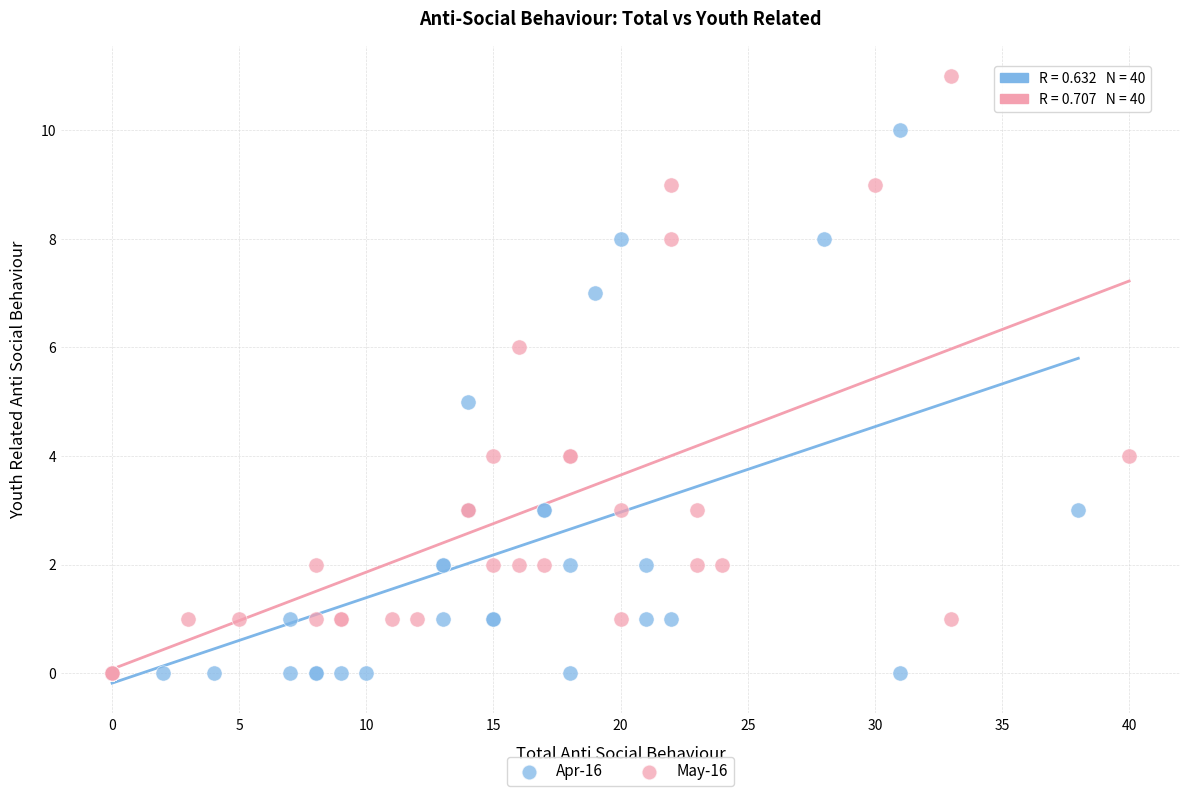

Which series has the largest Y range (max minus min)?

May-16